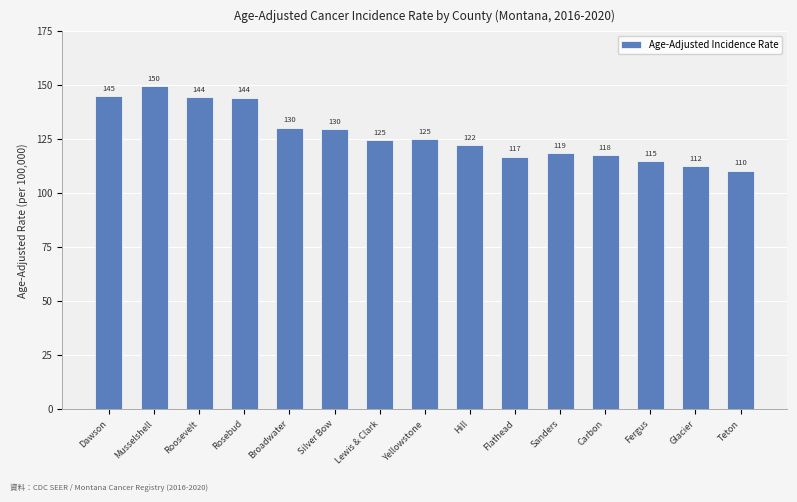

At which label does the data first exceed 124?

Dawson